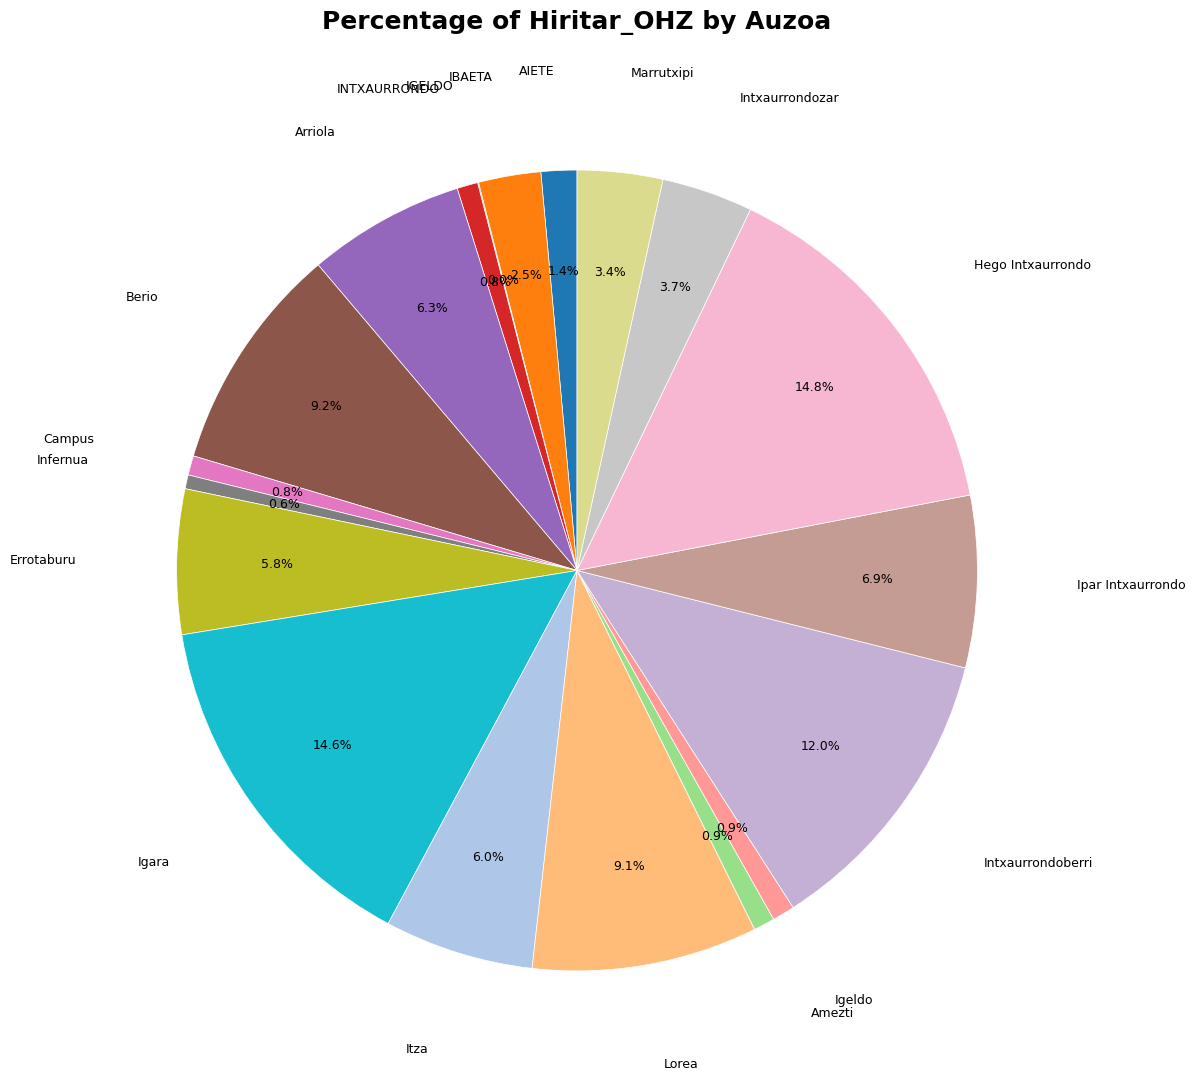

Which category has the smallest portion of the pie?

IGELDO